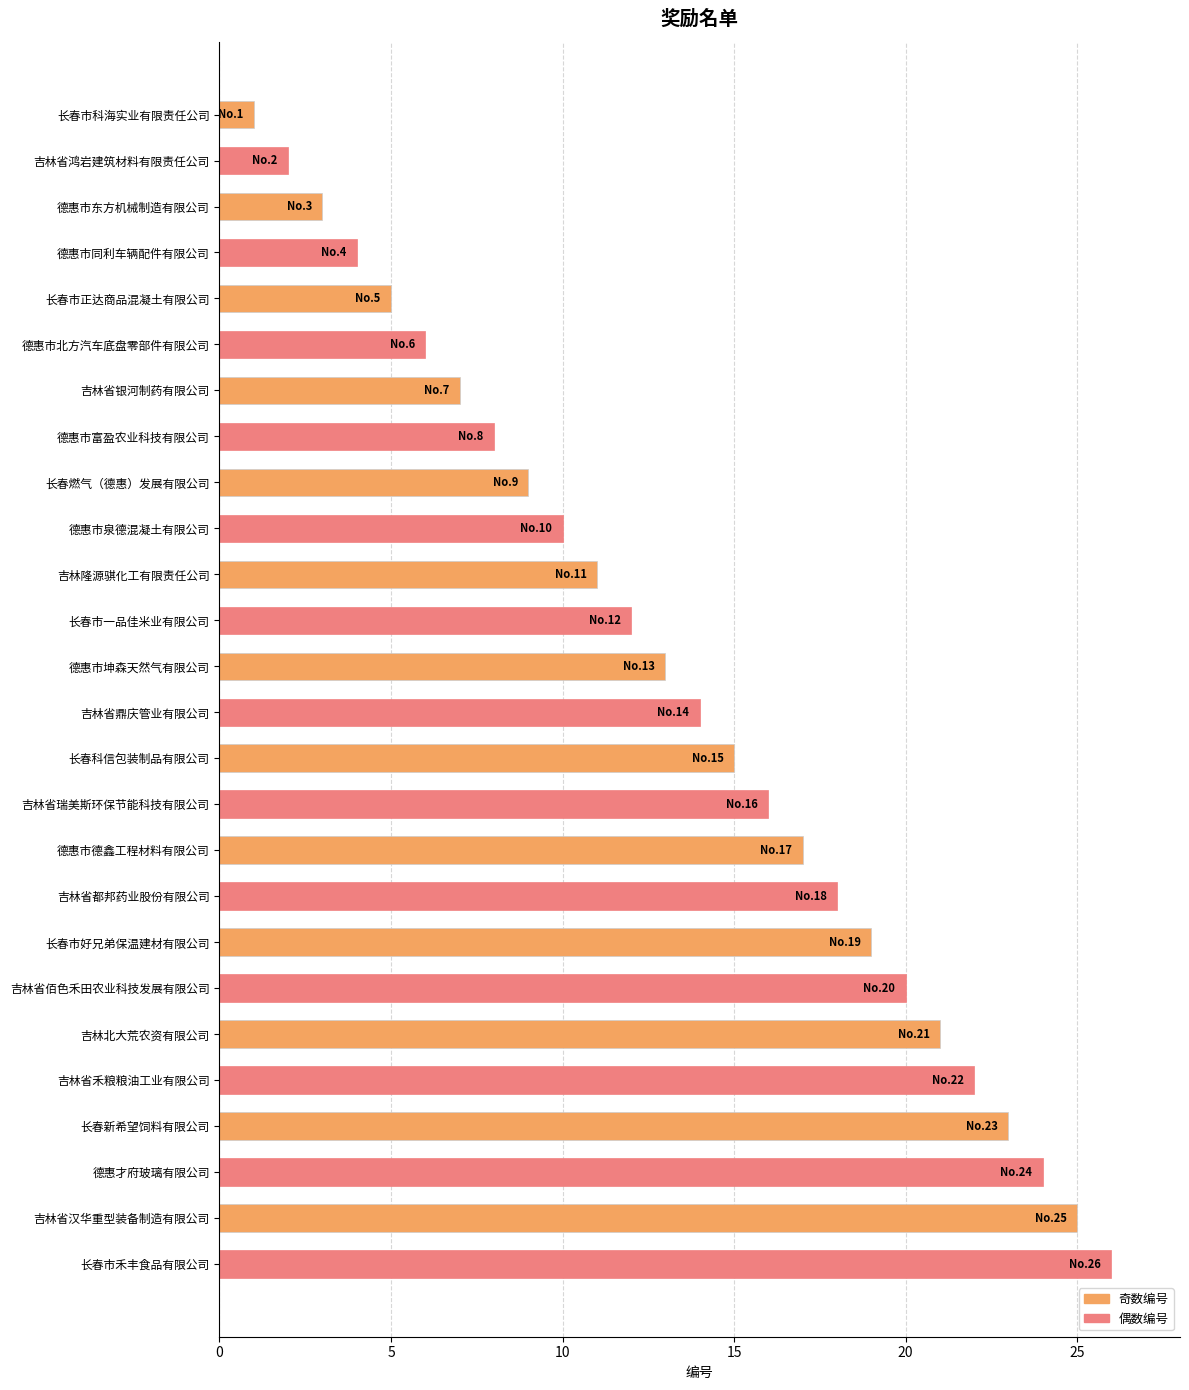

What is the ratio of the value at 吉林北大荒农资有限公司 to the value at 吉林省汉华重型装备制造有限公司?

0.8